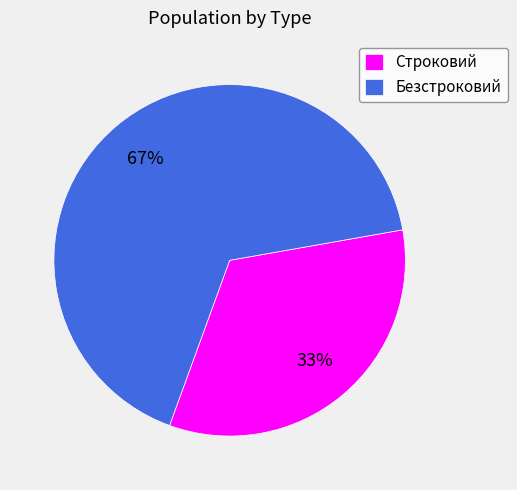

Is the sum of Безстроковий and Строковий greater than half?

Yes